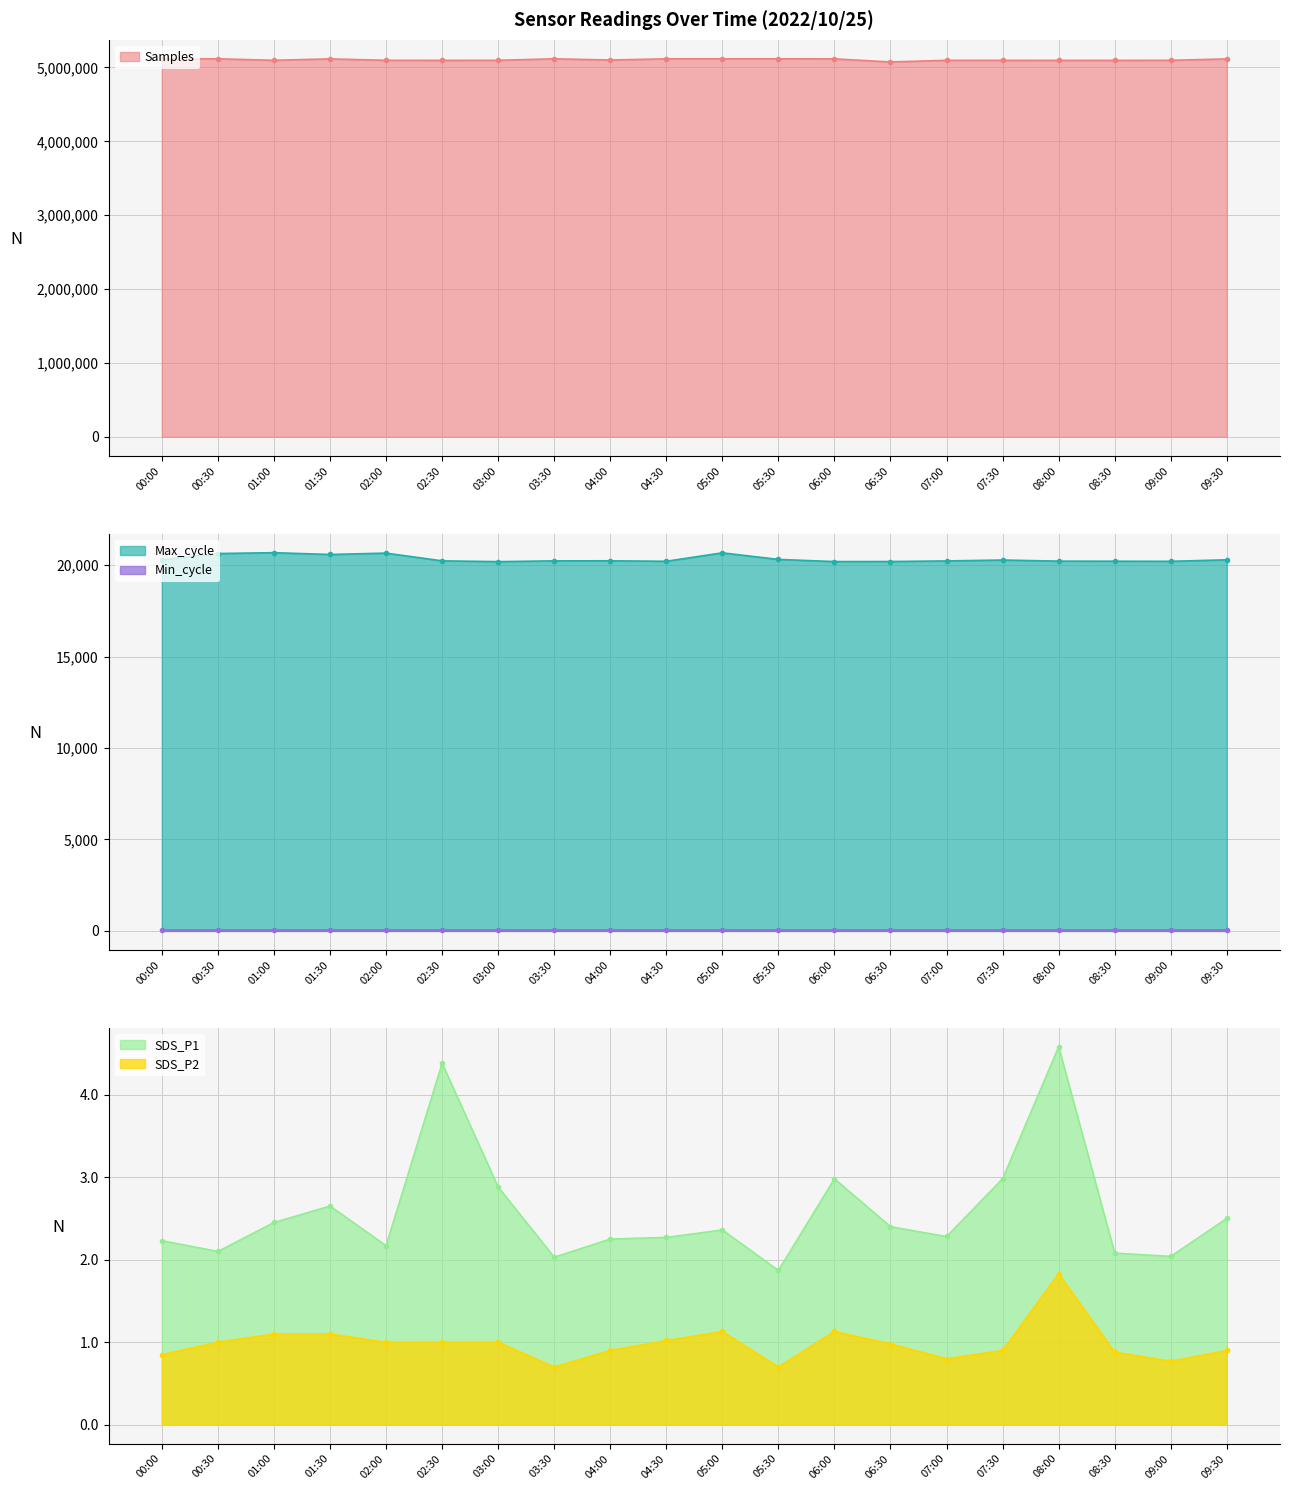

Is it true that SDS_P2 equals 1.5 at 09:30?

False